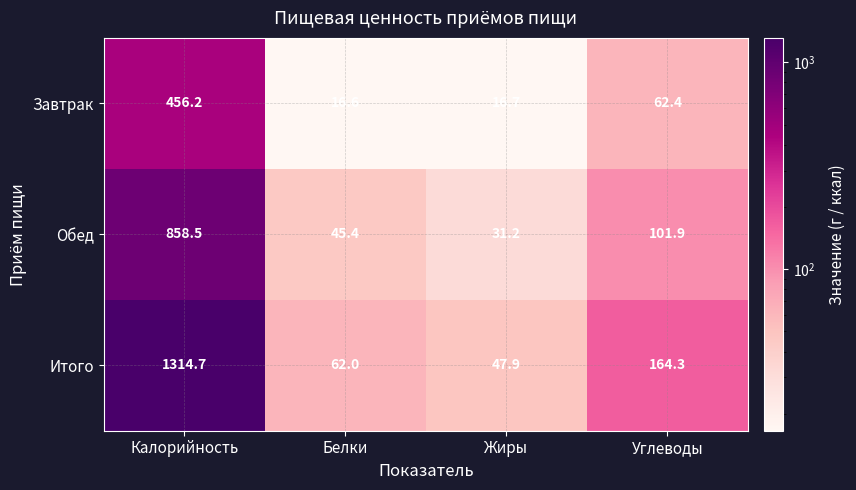

At which category is the sum across all series the highest?

Калорийность